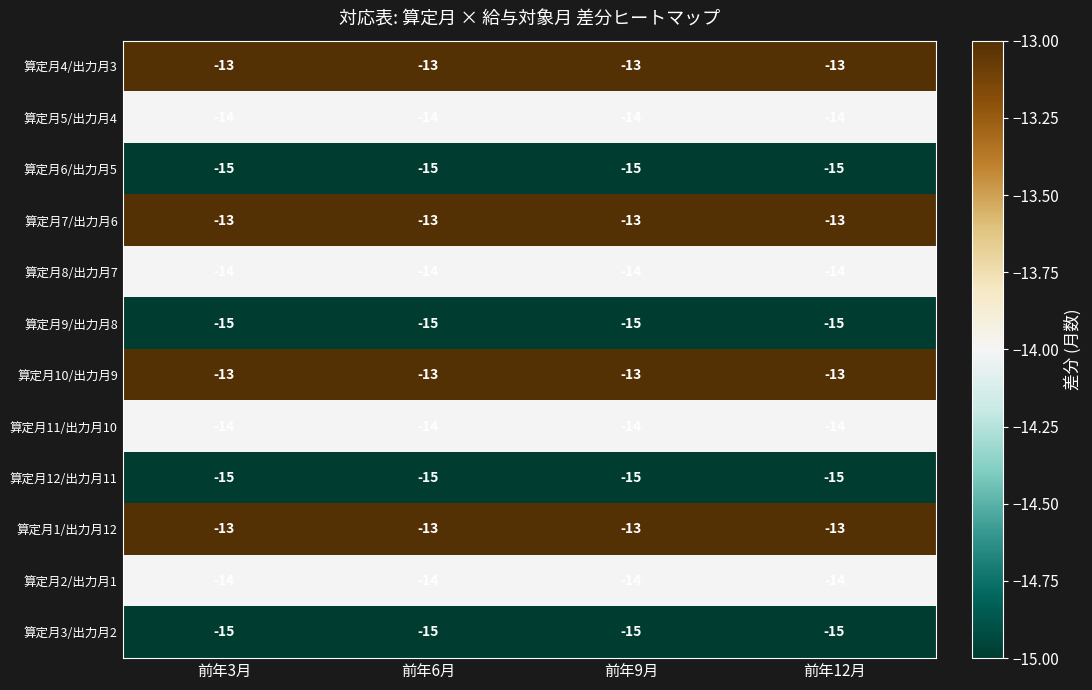

What value does the 算定月6/出力月5 series have at 前年12月?

-15